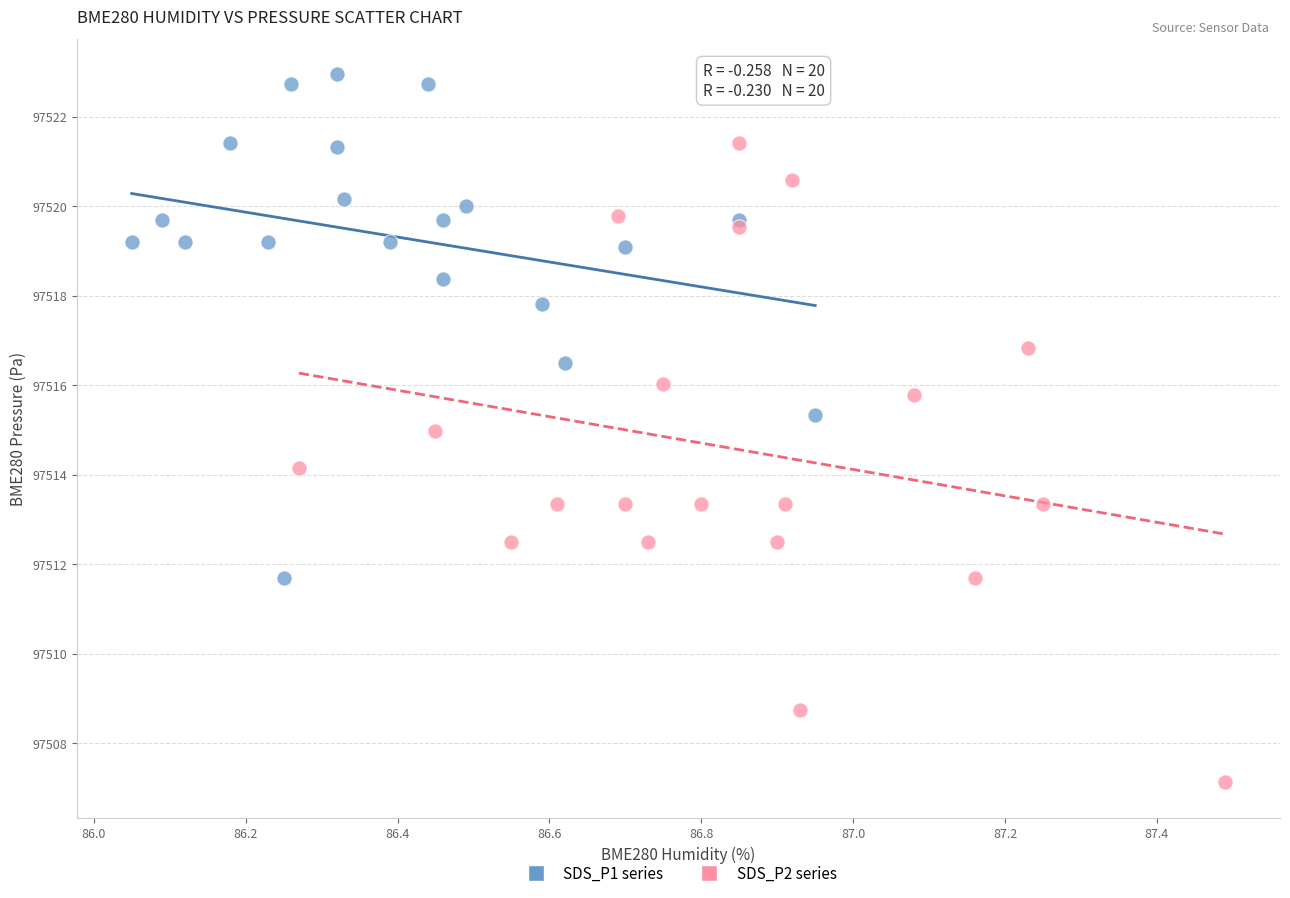

Which series reaches the maximum Y coordinate?

SDS_P1 series